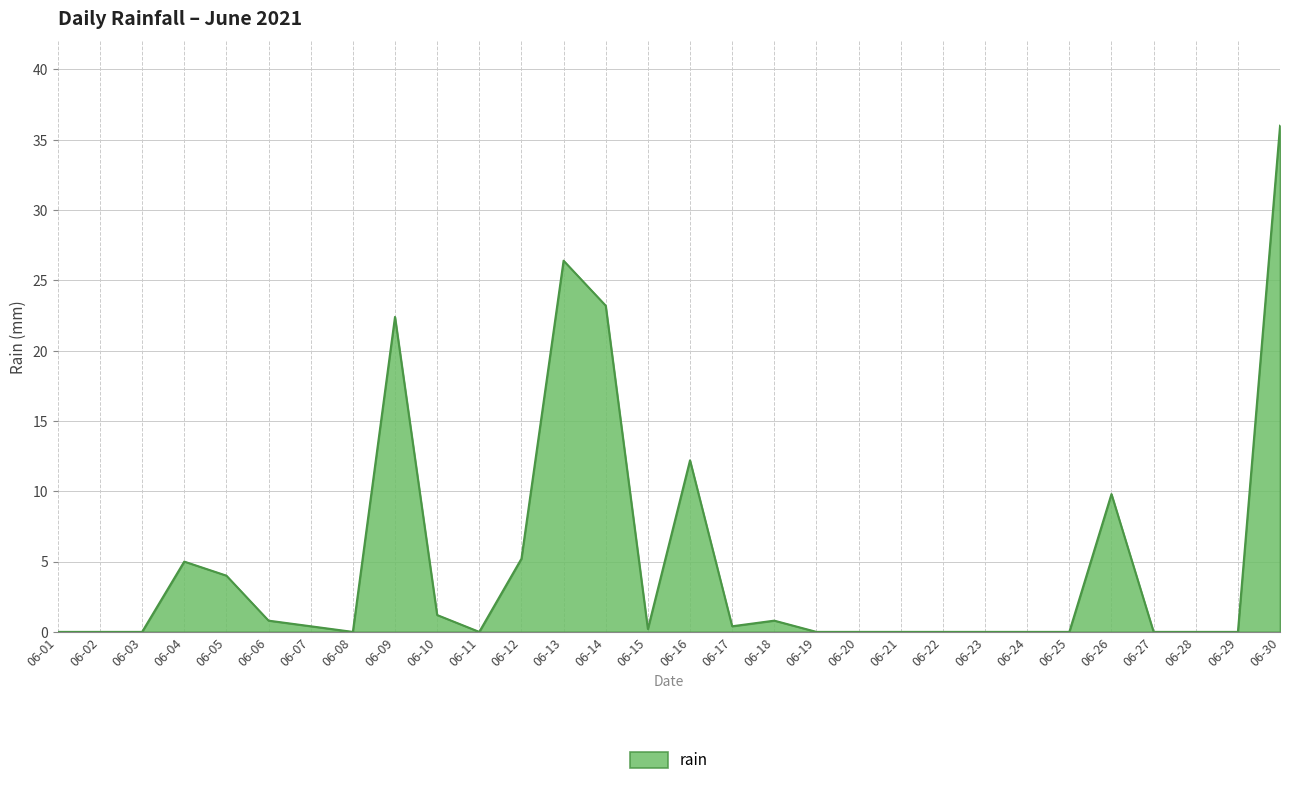

At which label is the value closest to 18?

06-09